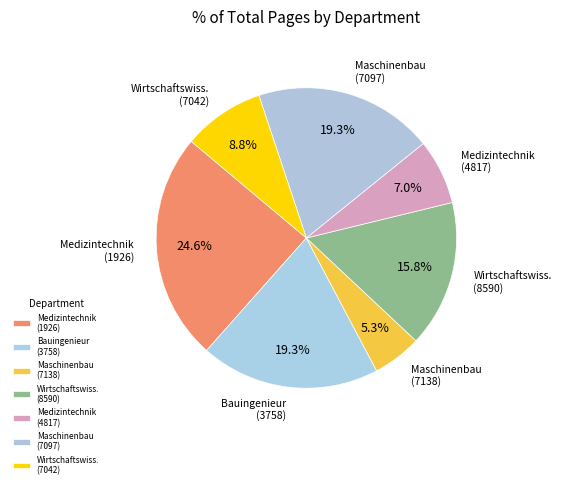

Count the number of slices in the pie.

7